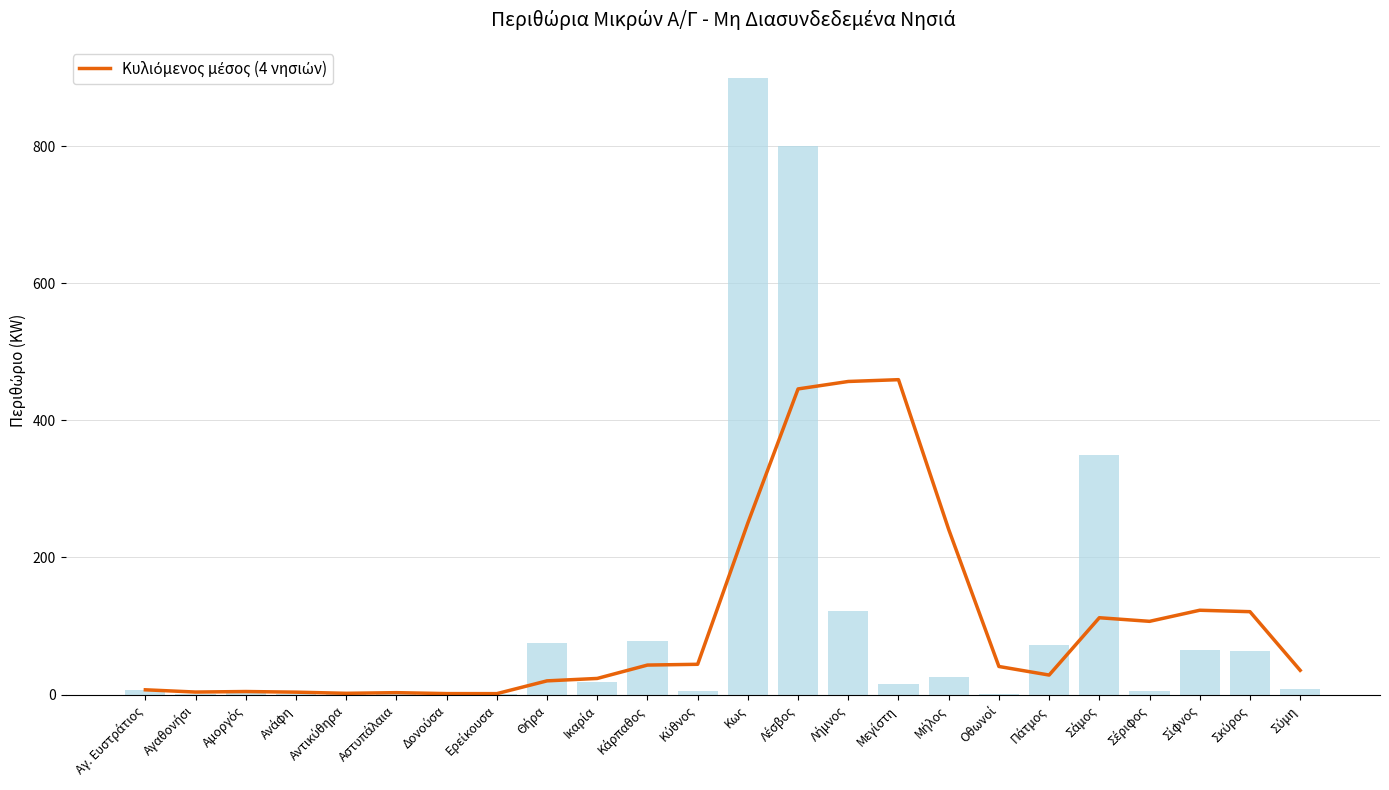

Where does the data first go above 40?

Κάρπαθος